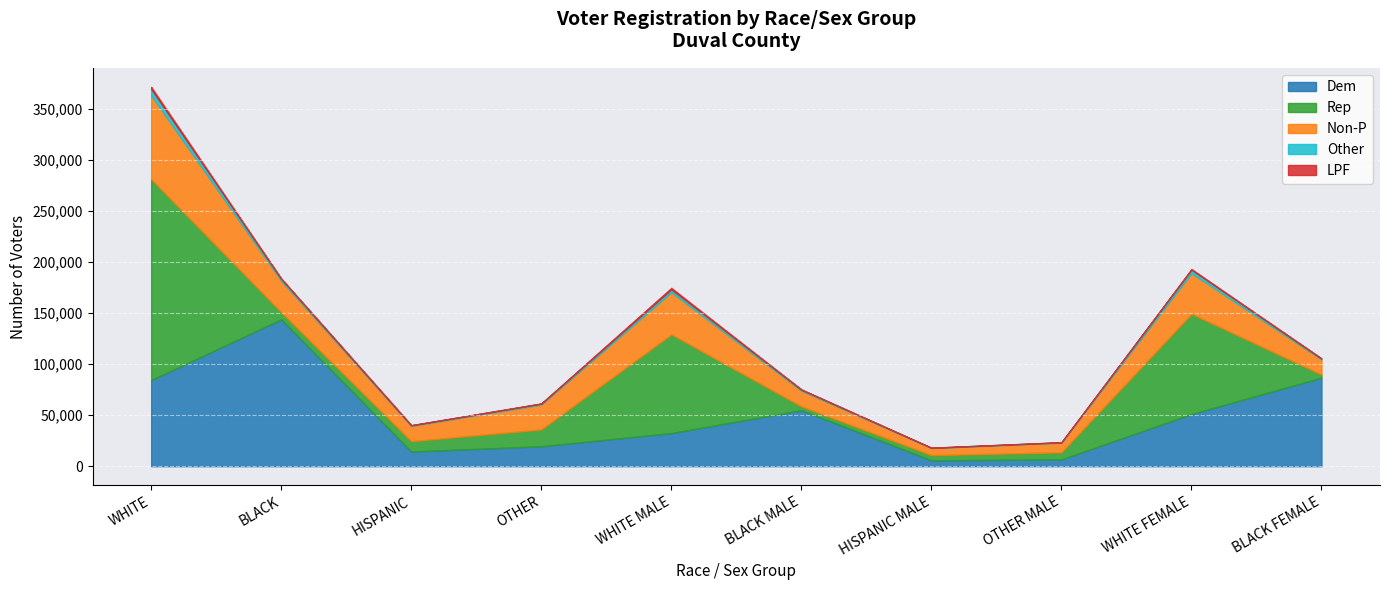

What is the sum of the Non-P values at OTHER and BLACK MALE?

39663